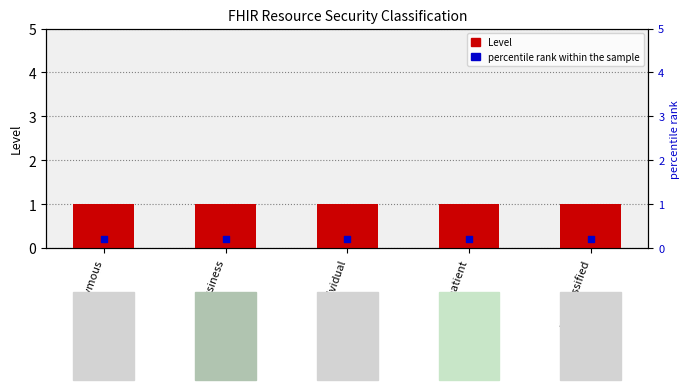

What are all the series names shown in the legend?

Level, percentile rank within the sample